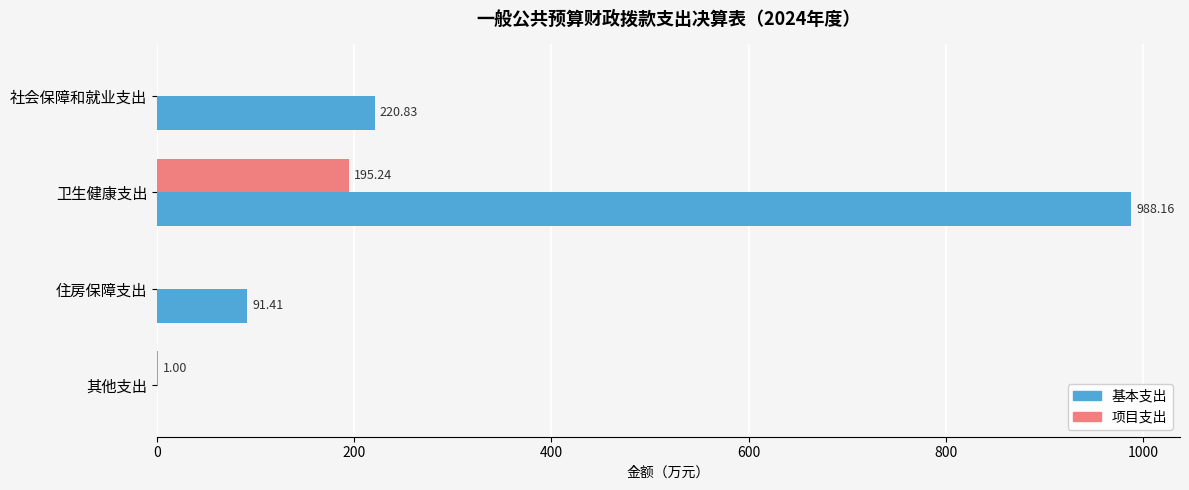

Which label corresponds to the largest value in the chart?

卫生健康支出